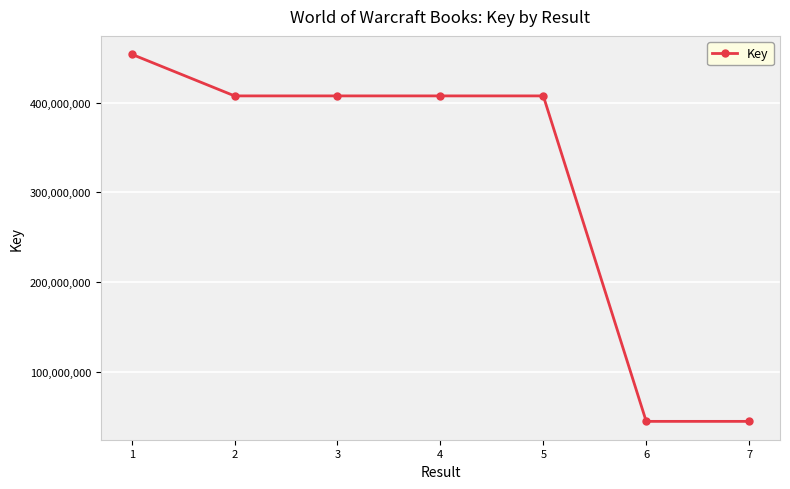

What is the smallest value displayed?

44608348